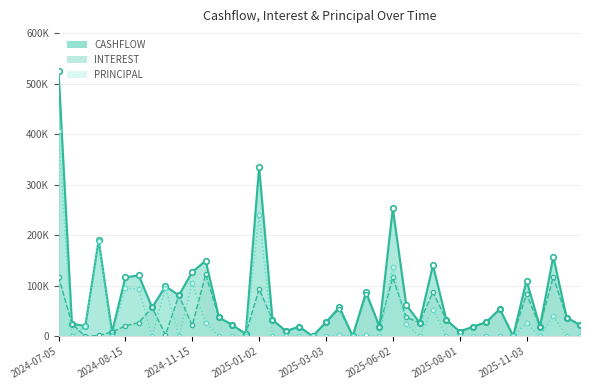

True or false: INTEREST_line and CASHFLOW_line intersect in this chart.

False